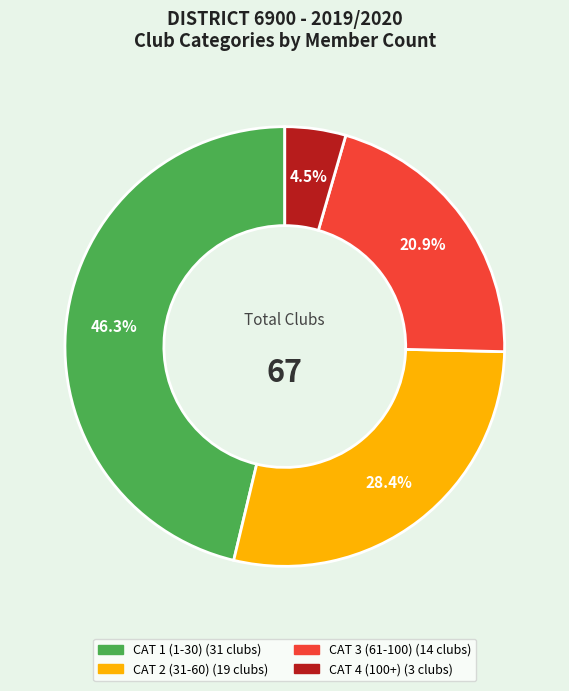

To the nearest percent, what portion does CAT 3 (61-100) represent?

21%